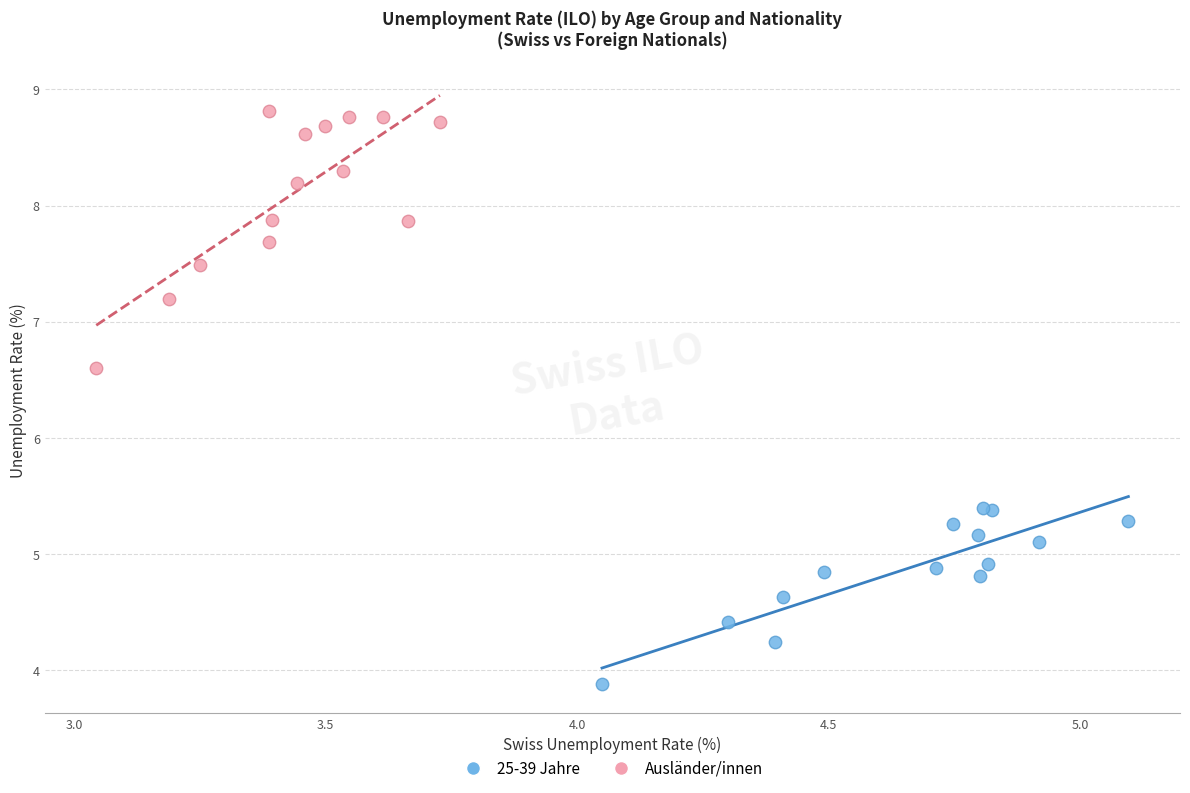

Which series contains the highest Y value?

Ausländer/innen